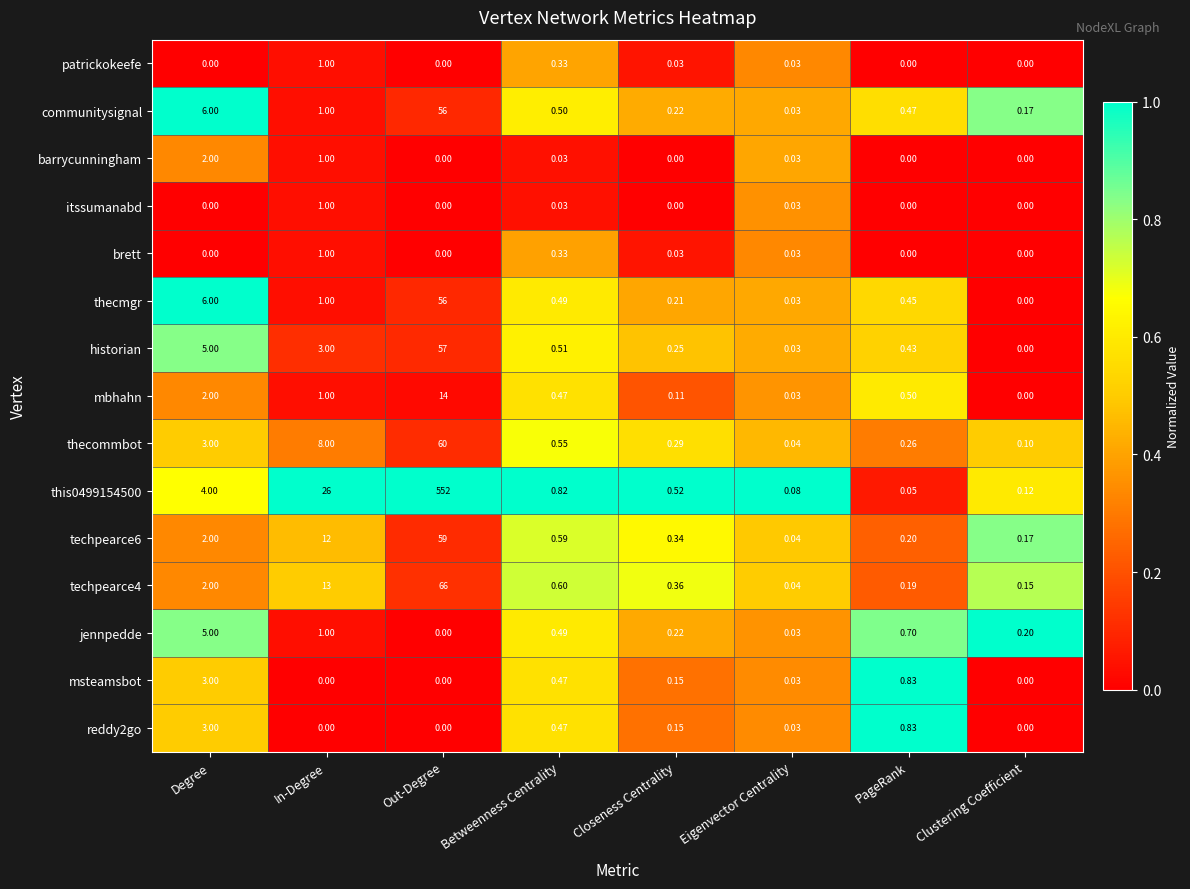

At which label does thecmgr reach its peak?

Out-Degree